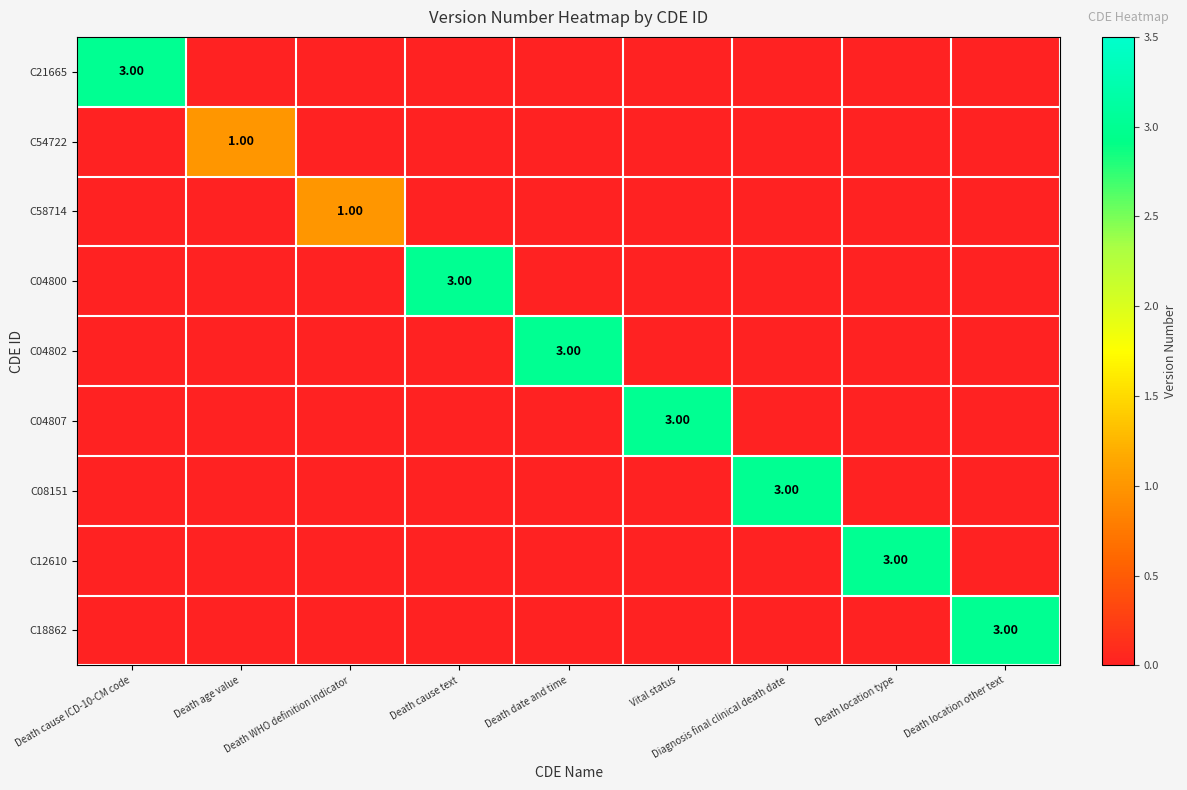

The value of C58714 at Vital status is 1. True or false?

False